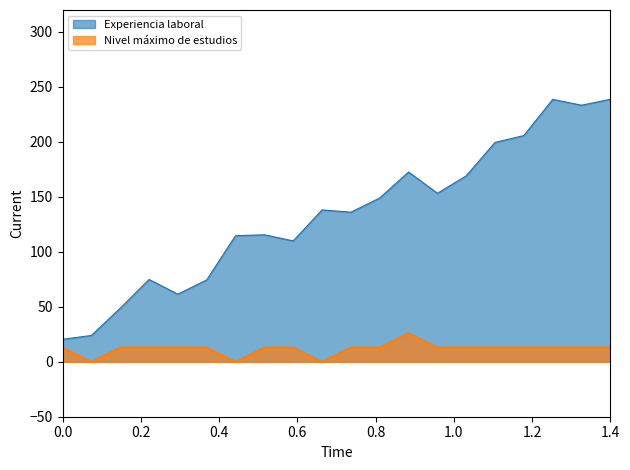

How many interior local peaks does the Nivel máximo de estudios series have?

1